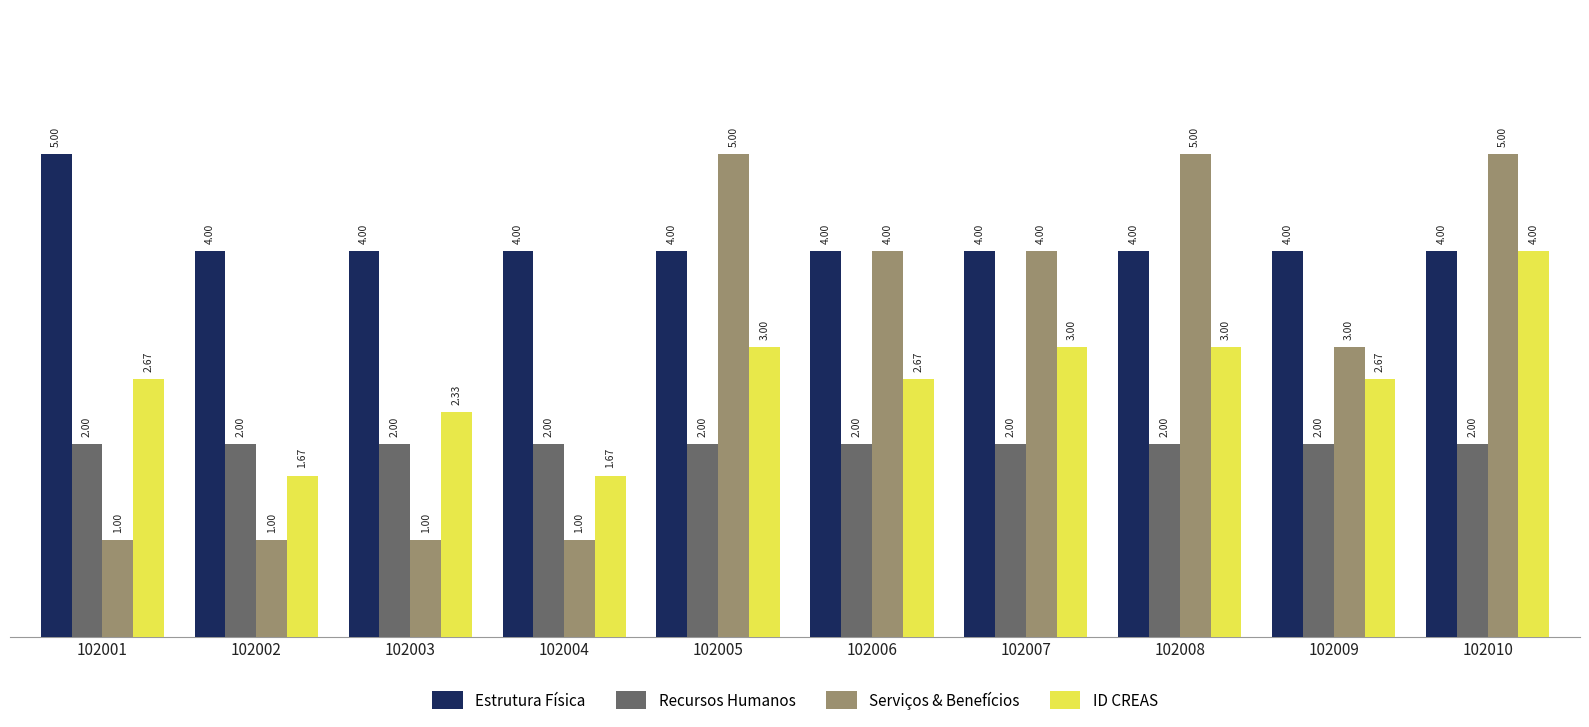

True or false: Recursos Humanos has a value of 2.0 at 102006.

True